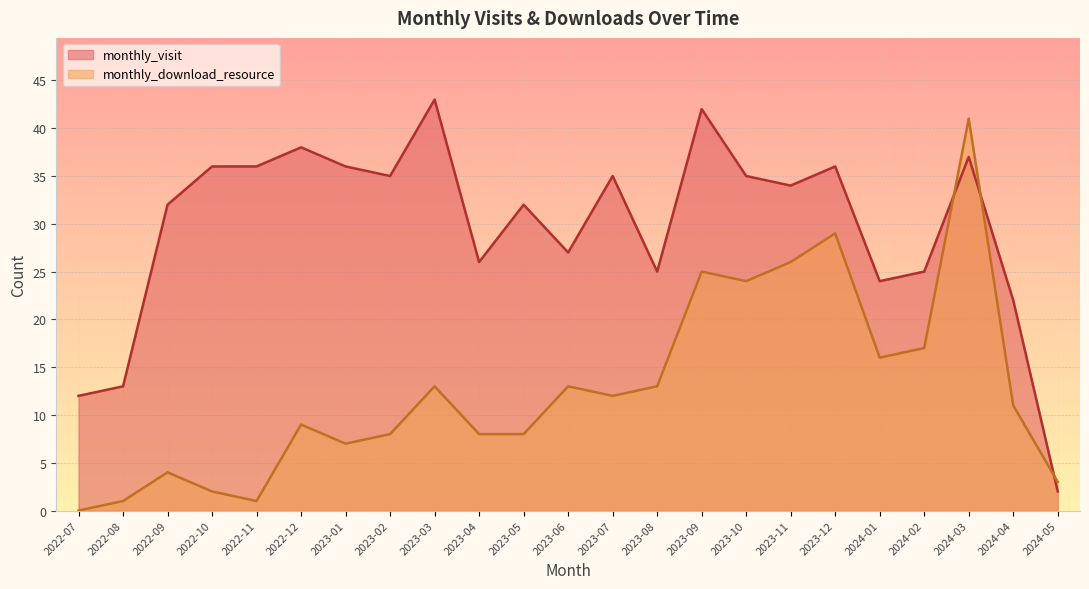

Reading left to right, what are all the values shown in this chart?

monthly_visit: 12	13	32	36	36	38	36	35	43	26	32	27	35	25	42	35	34	36	24	25	37	22	2
monthly_download_resource: 0	1	4	2	1	9	7	8	13	8	8	13	12	13	25	24	26	29	16	17	41	11	3